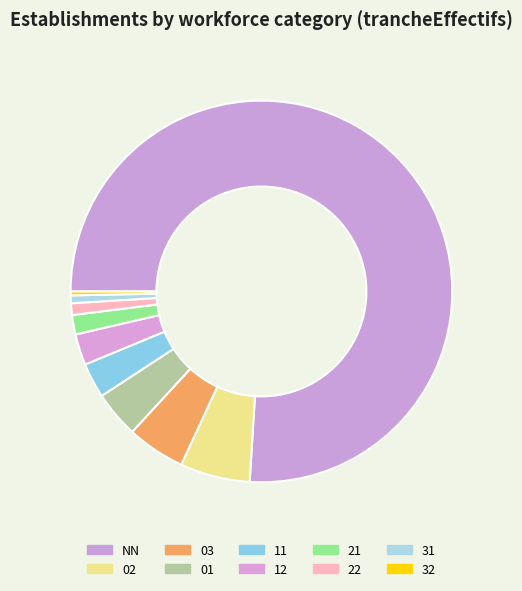

Which slice represents more than half of the pie?

NN